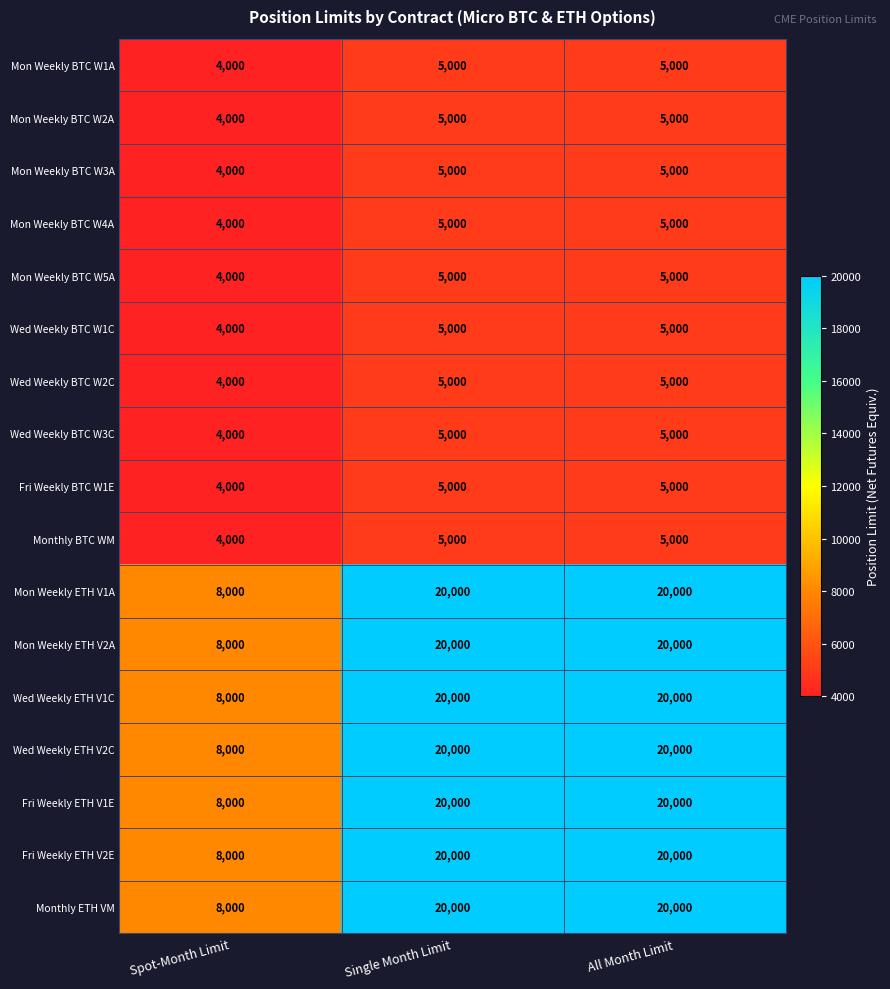

Read the Mon Weekly BTC W5A value at Spot-Month Limit.

4000